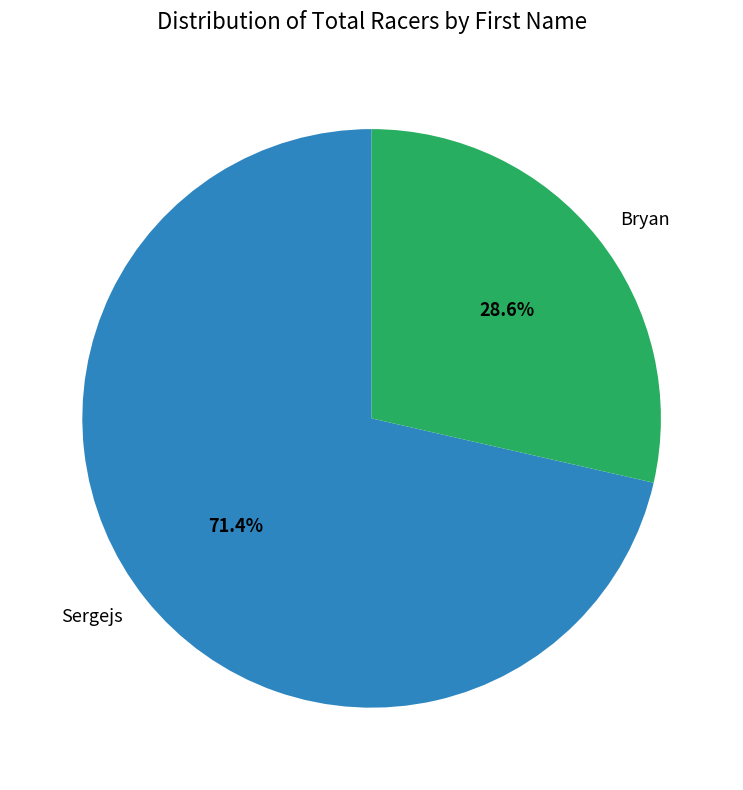

Is Bryan the majority of the pie?

No